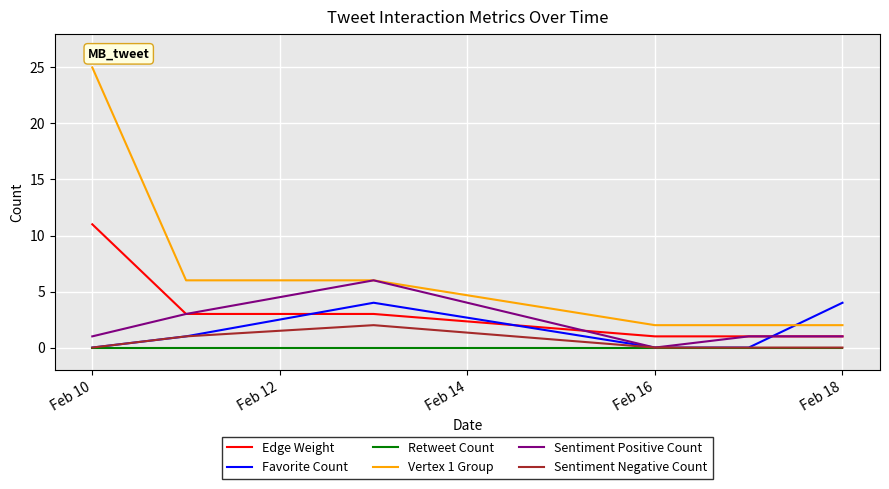

True or false: Edge Weight and Vertex 1 Group cross at least once.

False